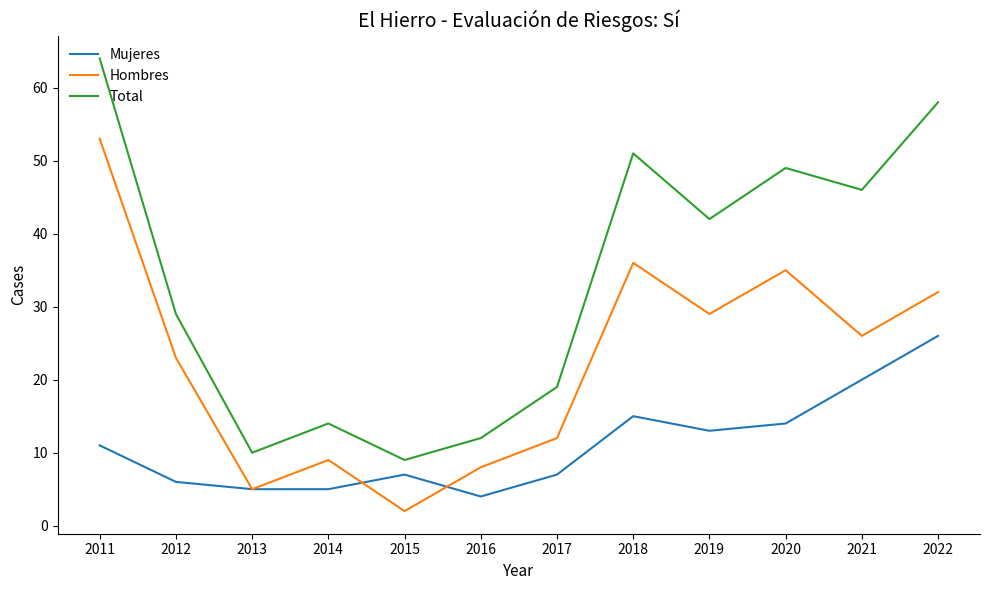

What is the difference between the second highest and second lowest values in the Mujeres series?

15